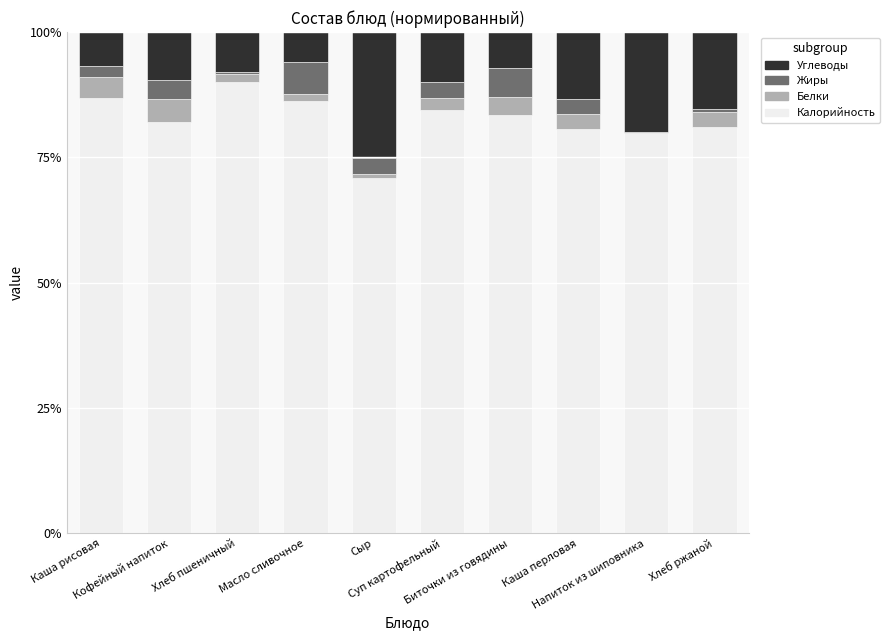

What is the highest value of the Калорийность series?

90.1